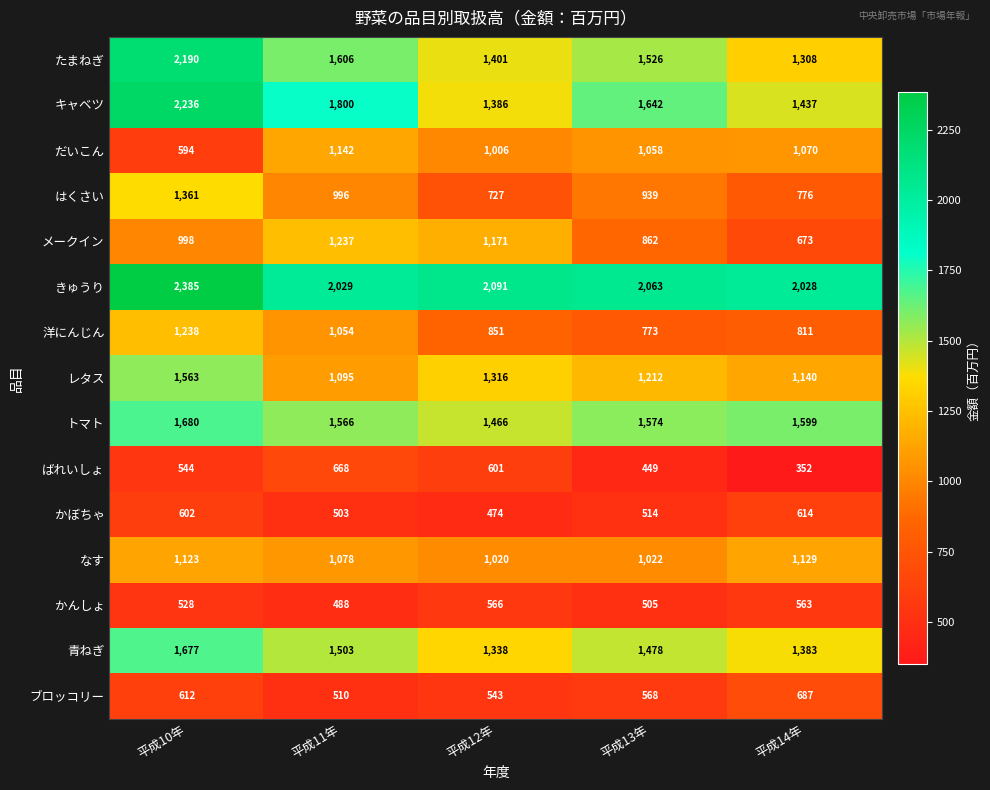

How many ブロッコリー values are between 543 and 612?

3